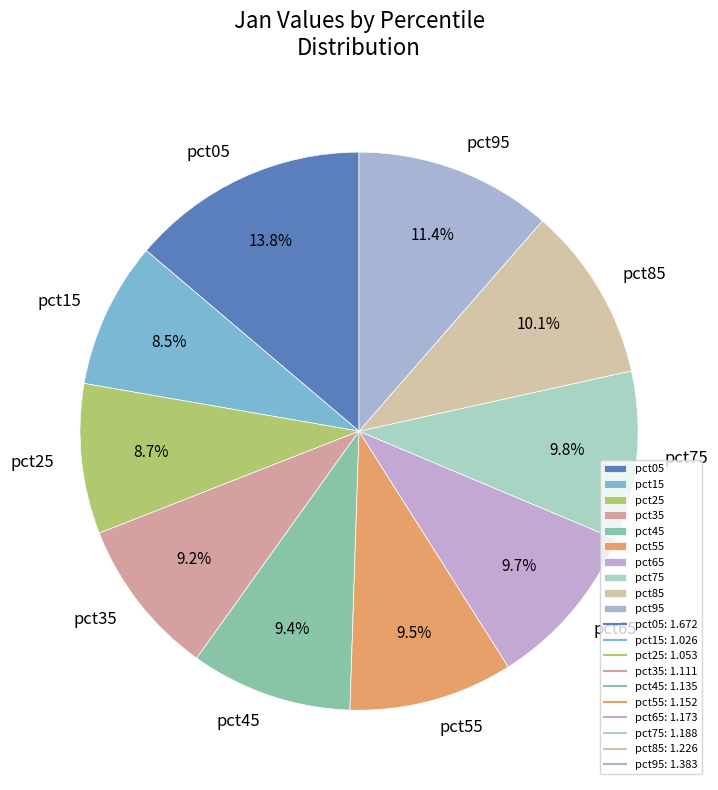

Combined, what portion of the pie is pct05 and pct35?

23.0%